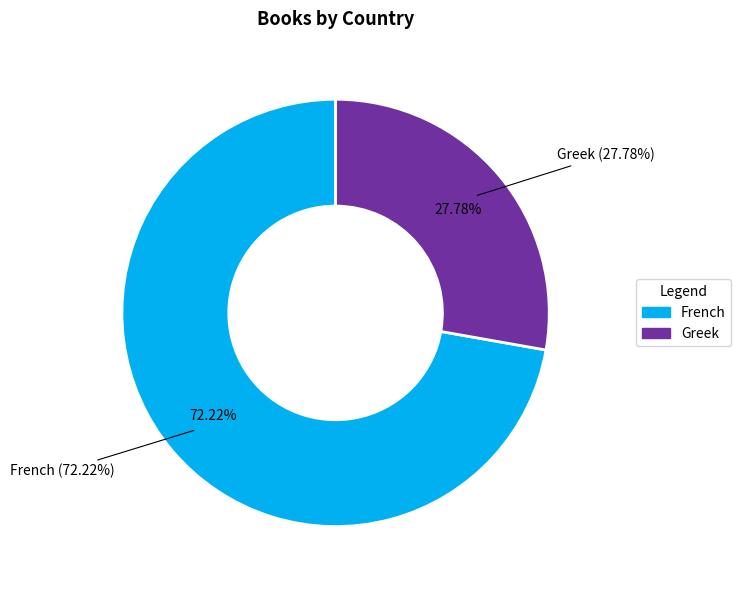

What is the change in value from French to Greek?

-8